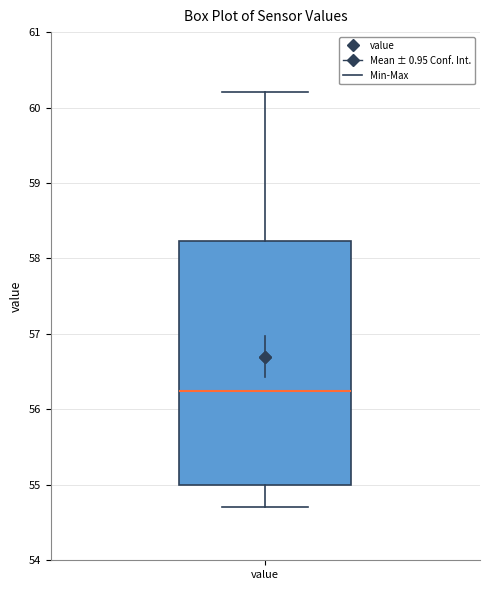

Transcribe this box plot: give where the median line is, the range the box spans, and where the two whiskers end, as read against the y-axis. The values are not printed on the chart, so give them approximately, as read against the axis.

median 56.3, box 55.0 to 58.2, whiskers 54.7 to 60.2